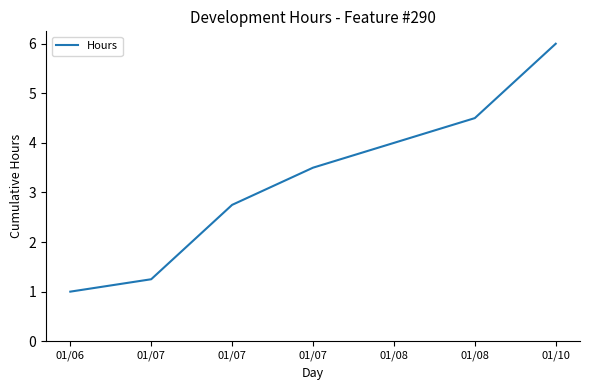

Reading left to right, what are all the values shown in this chart?

1.0	1.2	2.8	3.5	4.0	4.5	6.0